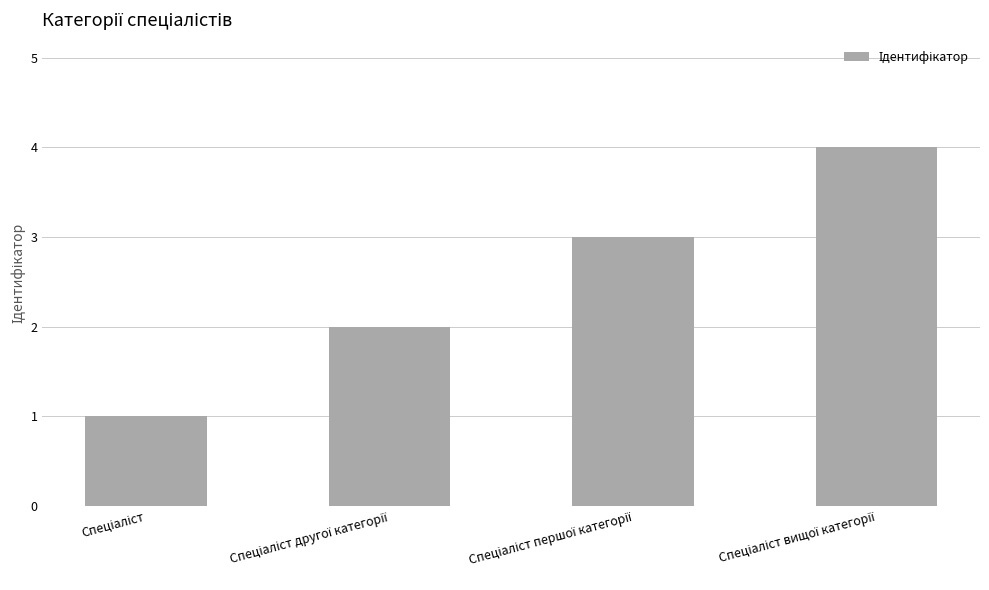

Reading left to right, what are all the values shown in this chart?

1	2	3	4